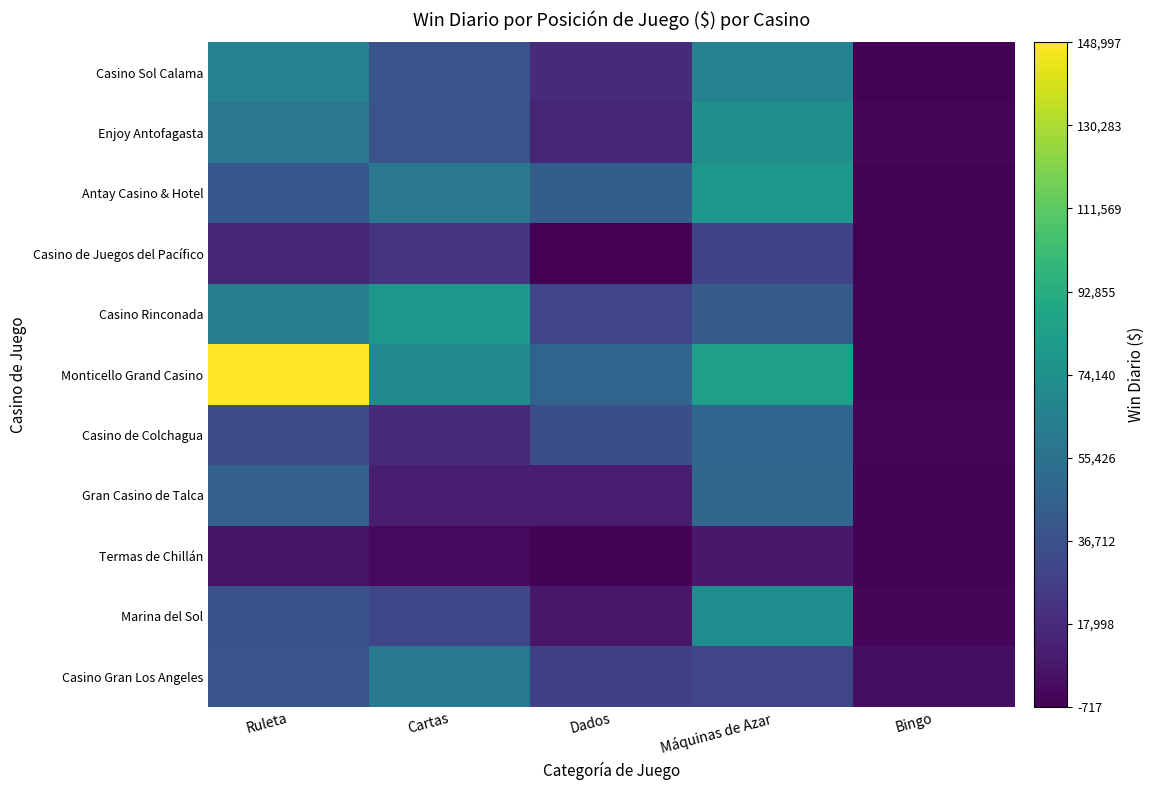

What is the difference between the highest and lowest values at Bingo?

4602.2